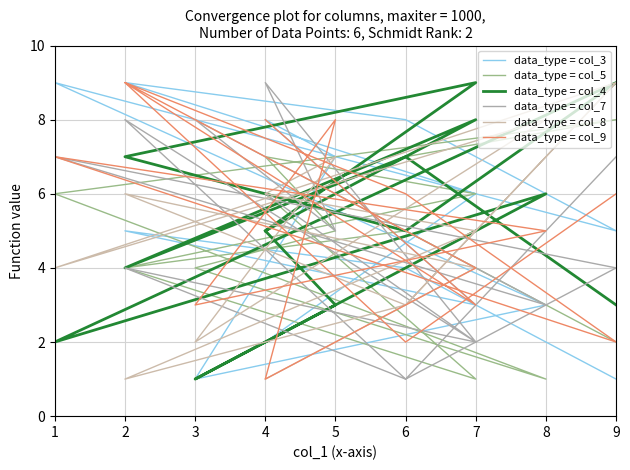

Read the data_type = col_7 value at 2.

4